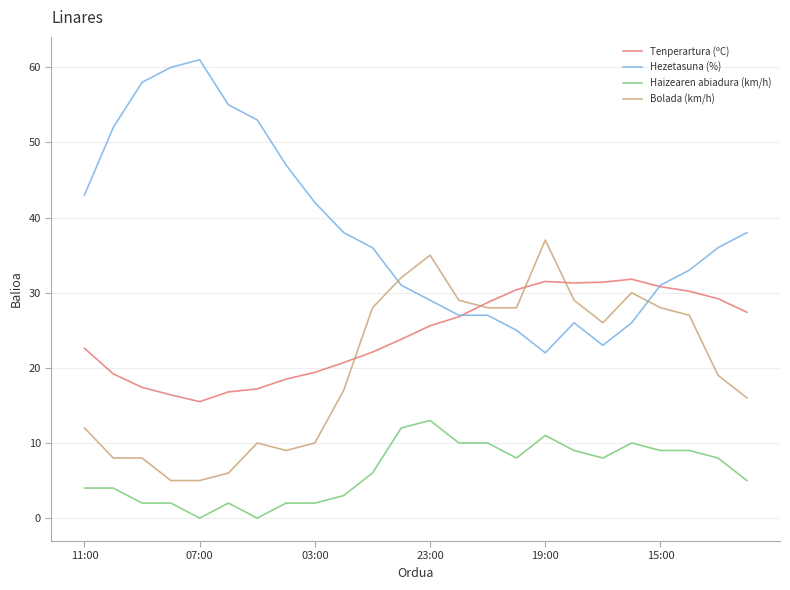

True or false: Haizearen abiadura (km/h) and Tenperartura (ºC) intersect in this chart.

False